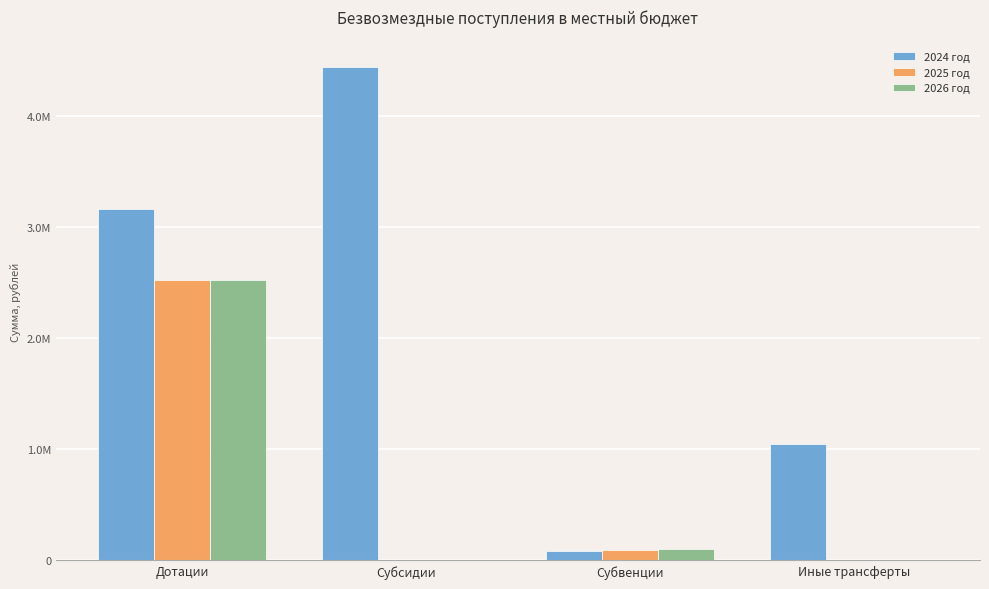

The value of 2026 год at Субсидии is -1497215.5. True or false?

False